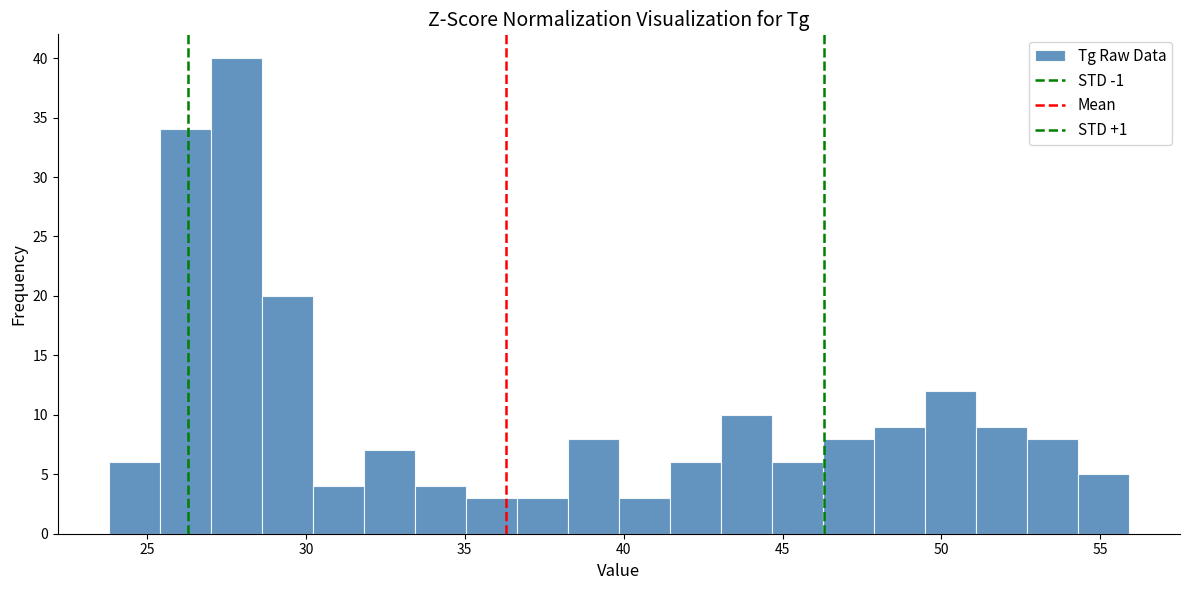

Read against the x-axis, roughly where is the centre of the tallest bar?

28.0